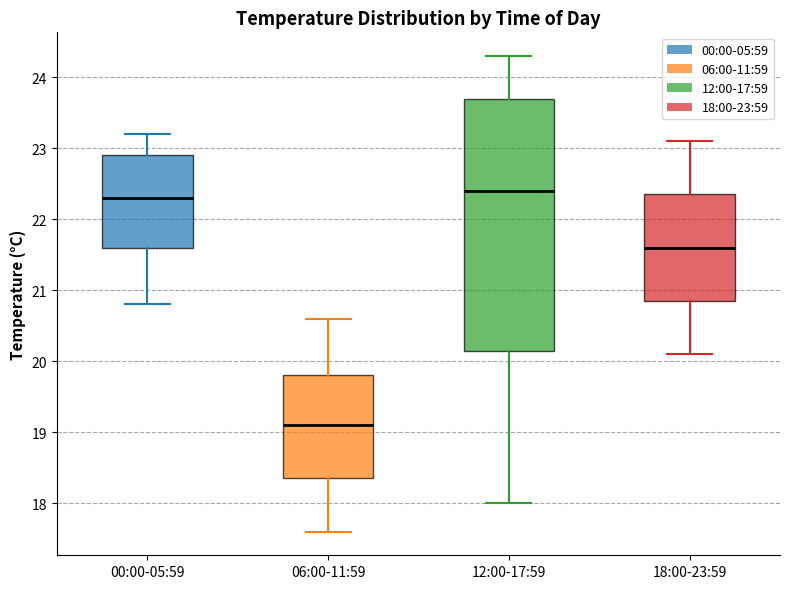

Reading left to right, transcribe this box plot: for each box, give where its median line is, the range the box spans, and where its two whiskers end, as read against the y-axis. The values are not printed on the chart, so give them approximately, as read against the axis.

00:00-05:59: median 22.3, box 21.6 to 22.9, whiskers 20.8 to 23.2
06:00-11:59: median 19.1, box 18.4 to 19.8, whiskers 17.6 to 20.6
12:00-17:59: median 22.4, box 20.2 to 23.7, whiskers 18.0 to 24.3
18:00-23:59: median 21.6, box 20.9 to 22.4, whiskers 20.1 to 23.1